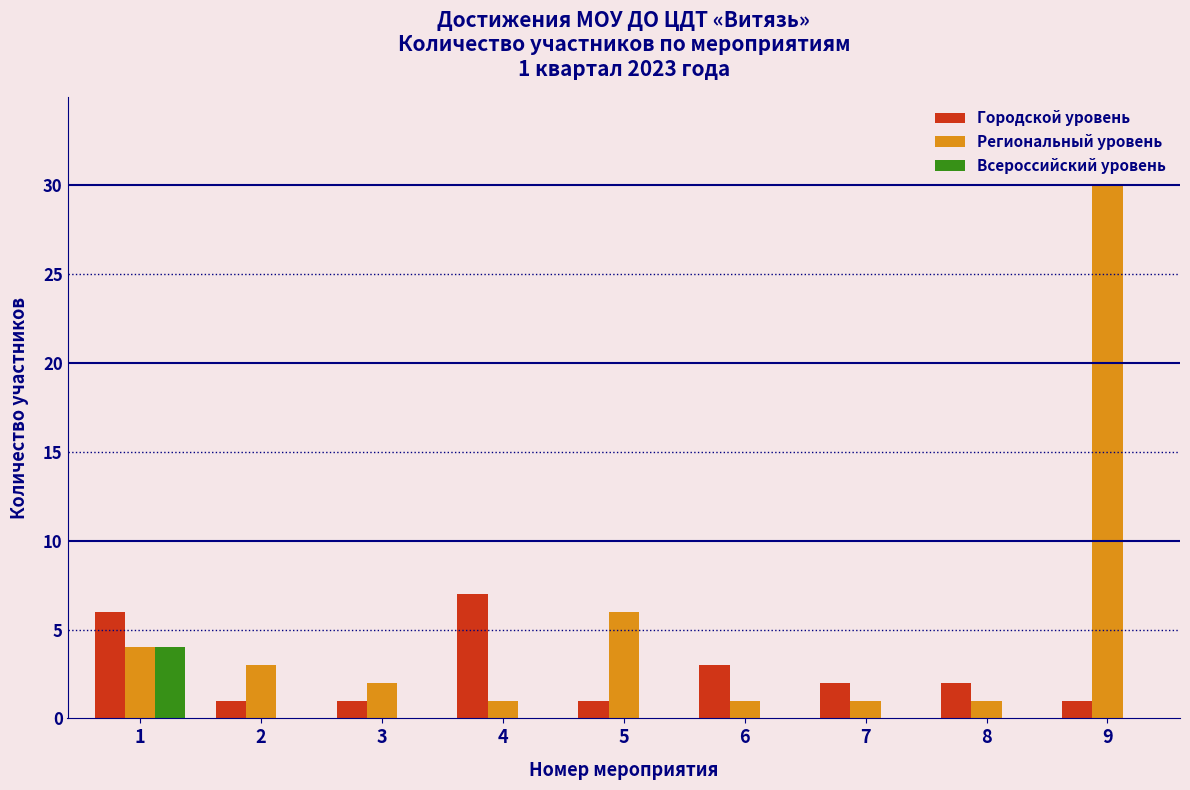

Reading right to left, list all the values displayed in this chart.

Городской уровень: 9=1	8=2	7=2	6=3	5=1	4=7	3=1	2=1	1=6
Региональный уровень: 9=30	8=1	7=1	6=1	5=6	4=1	3=2	2=3	1=4
Всероссийский уровень: 9=0	8=0	7=0	6=0	5=0	4=0	3=0	2=0	1=4